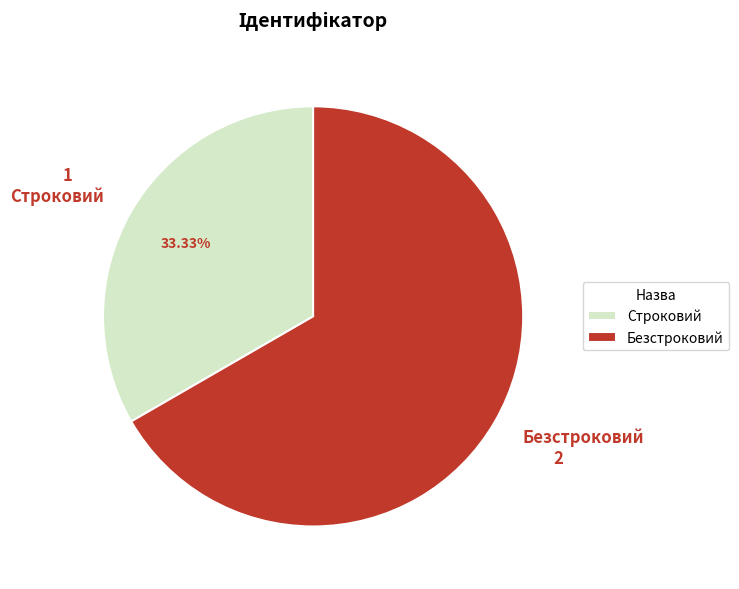

Which has a higher value, Строковий or Безстроковий?

Безстроковий